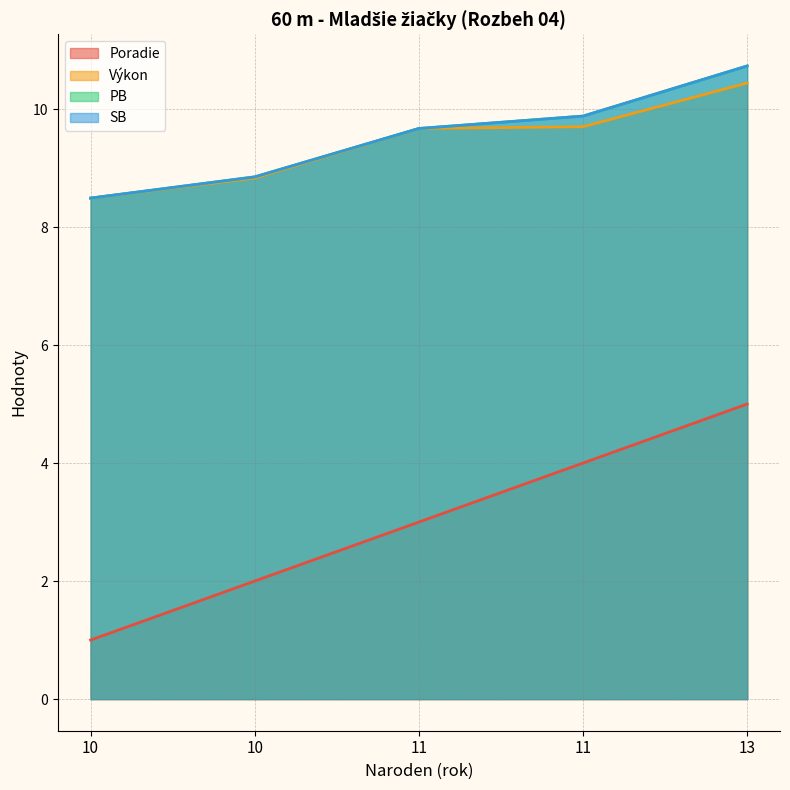

What is the maximum value shown in the chart?

10.7